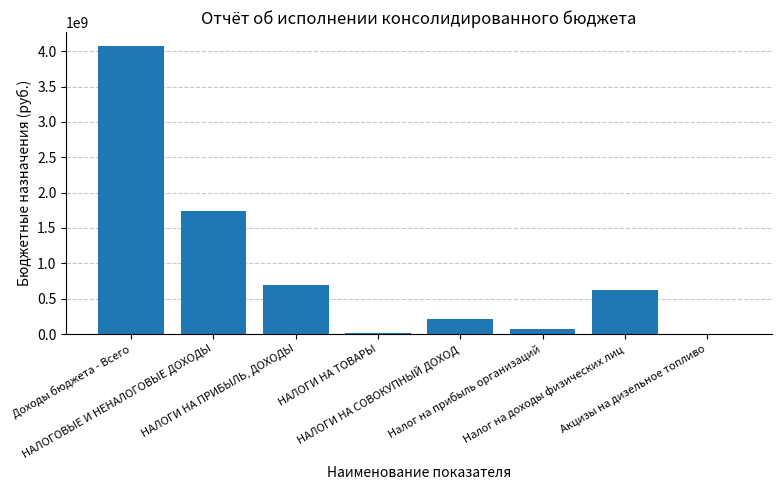

At which label does the data first exceed 625502100?

Доходы бюджета - Всего